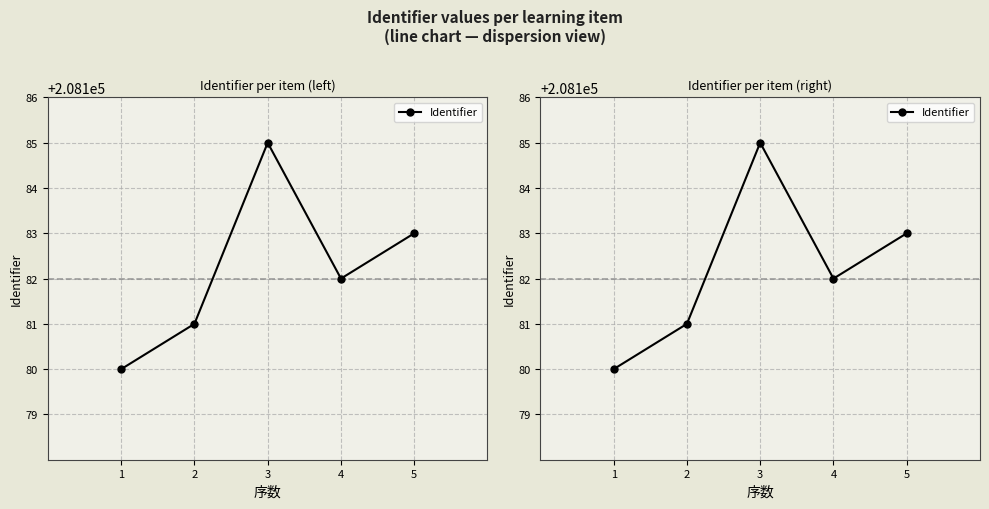

What is the difference between the values at 1 and 3?

5